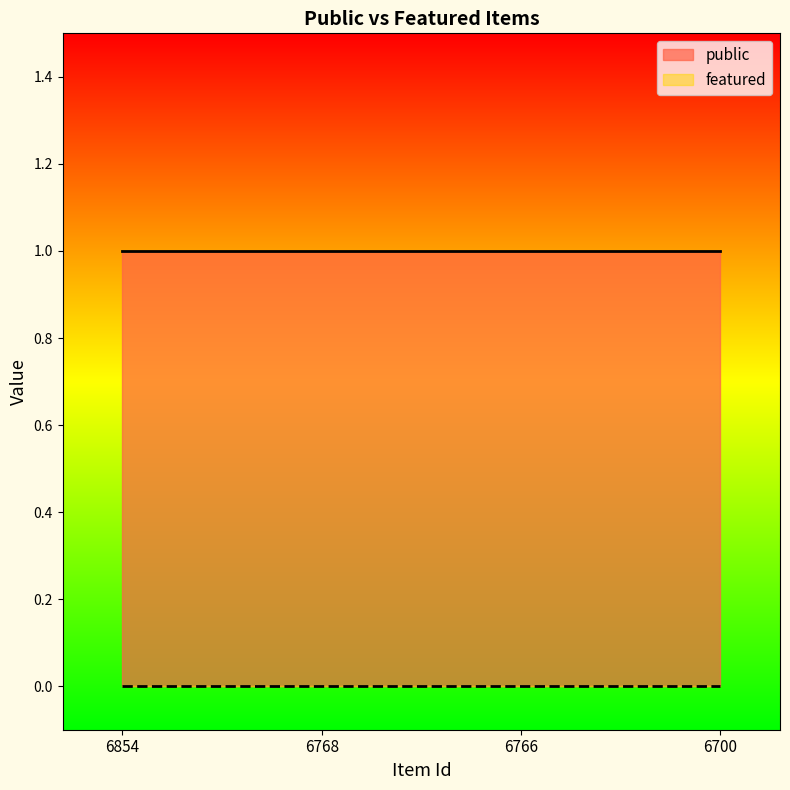

Which category has the highest value across all series?

6854